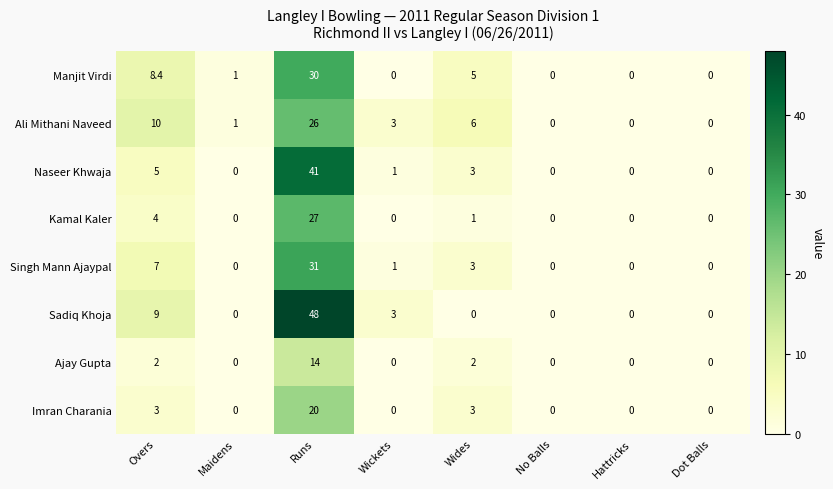

The Naseer Khwaja series shows -17.1 at Maidens. True or false?

False